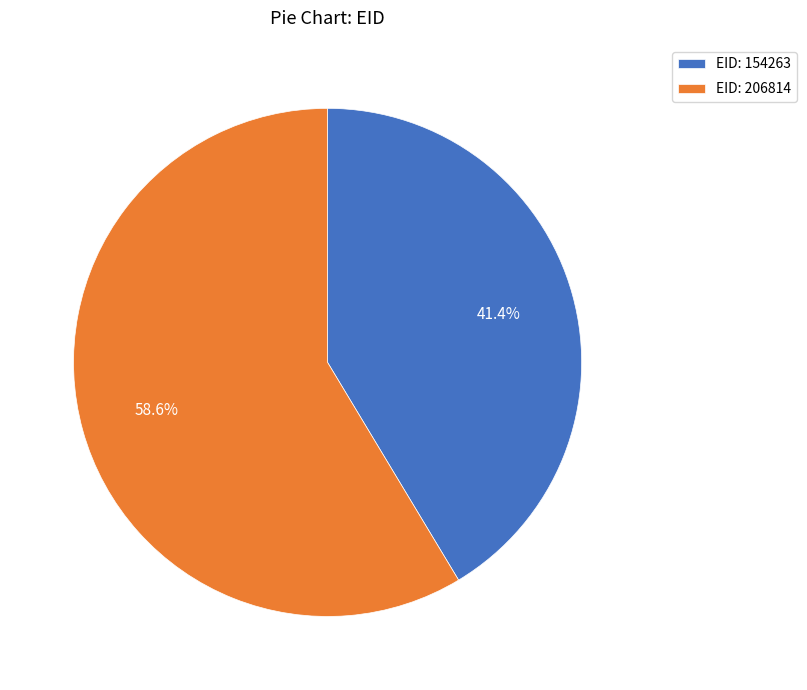

Rank the categories by value from lowest to highest.

EID: 154263, EID: 206814